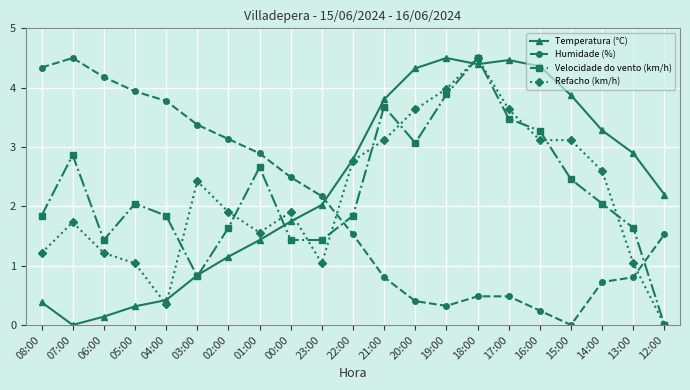

What is the maximum value for Velocidade do vento (km/h)?

4.5